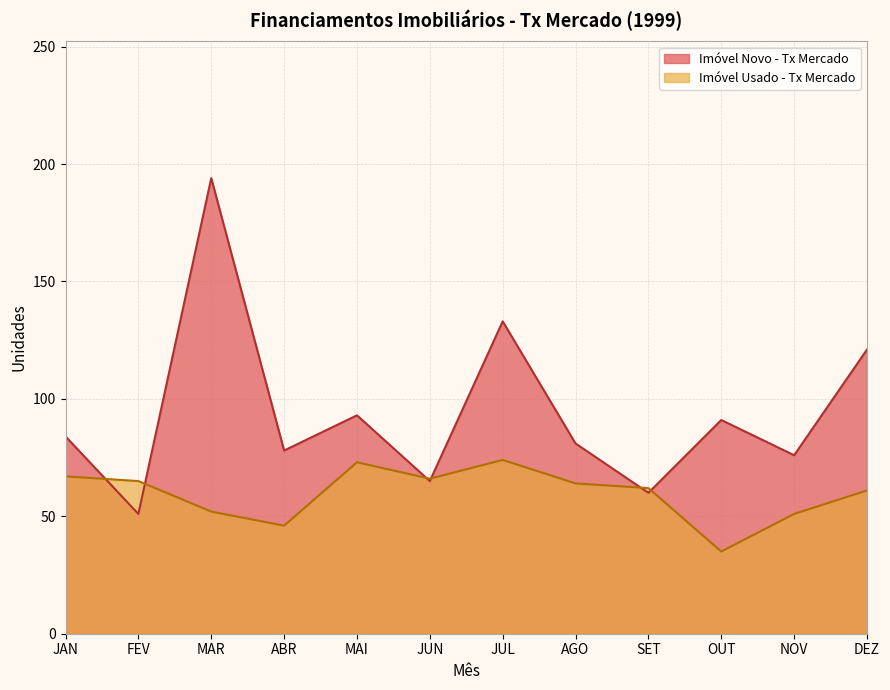

What is the minimum value shown in the chart?

35